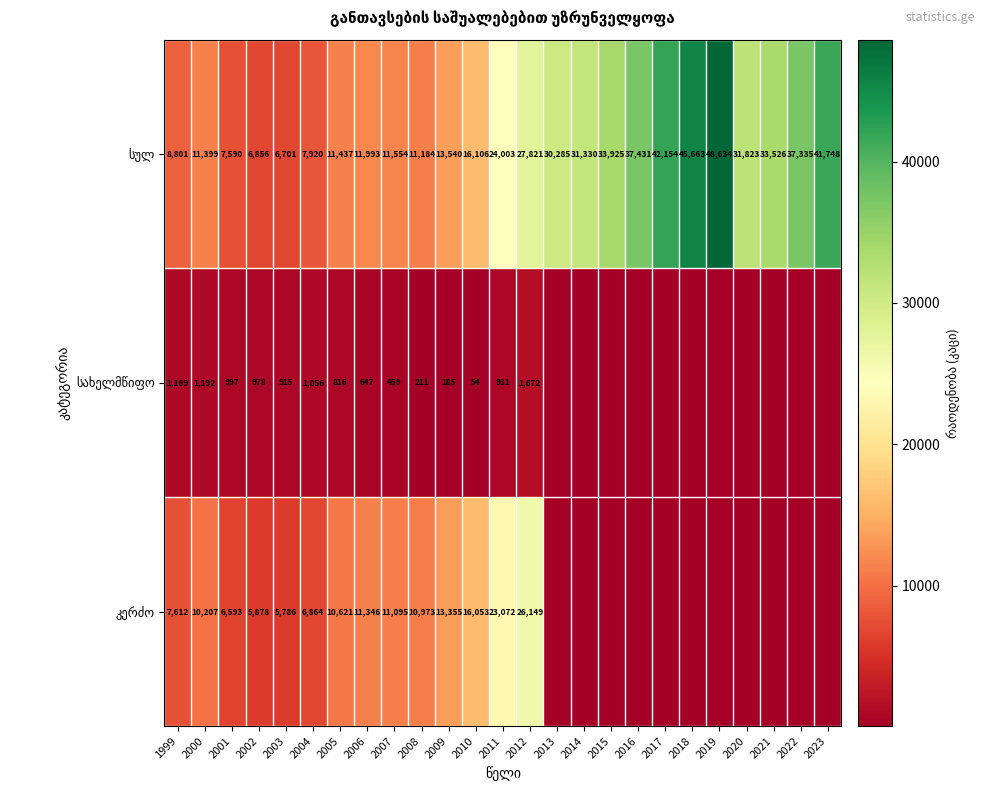

What is the spread (max minus min) of values at 2009?

13355